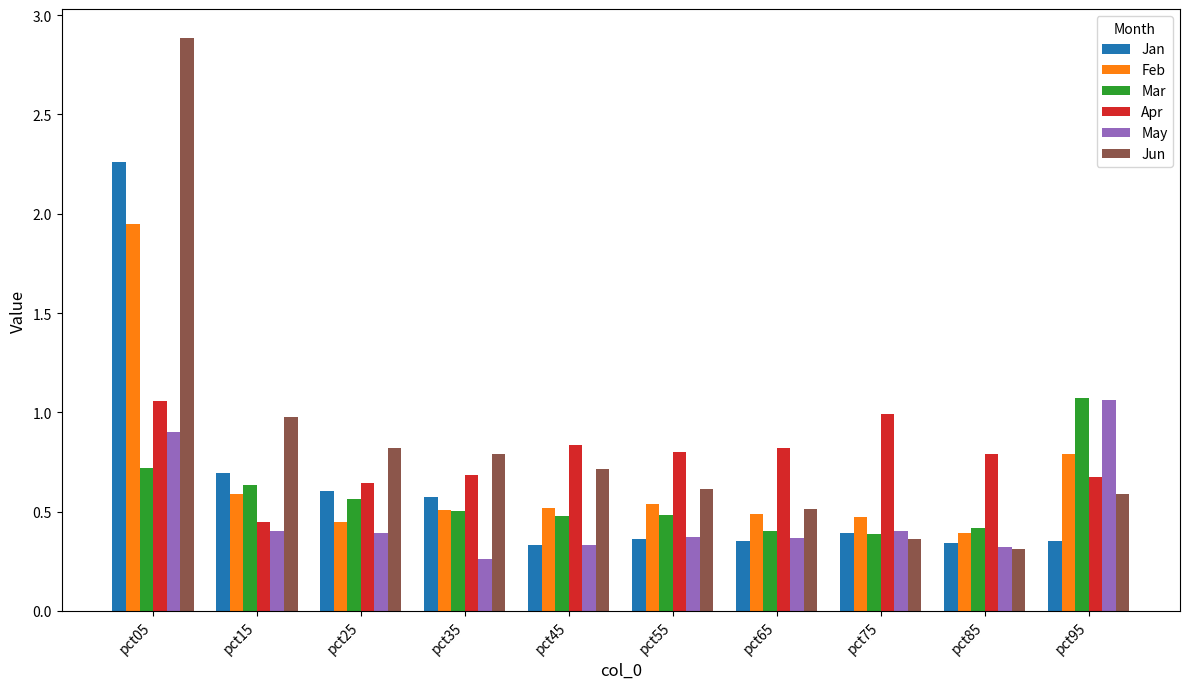

At which category does the chart reach its peak across all series?

pct05